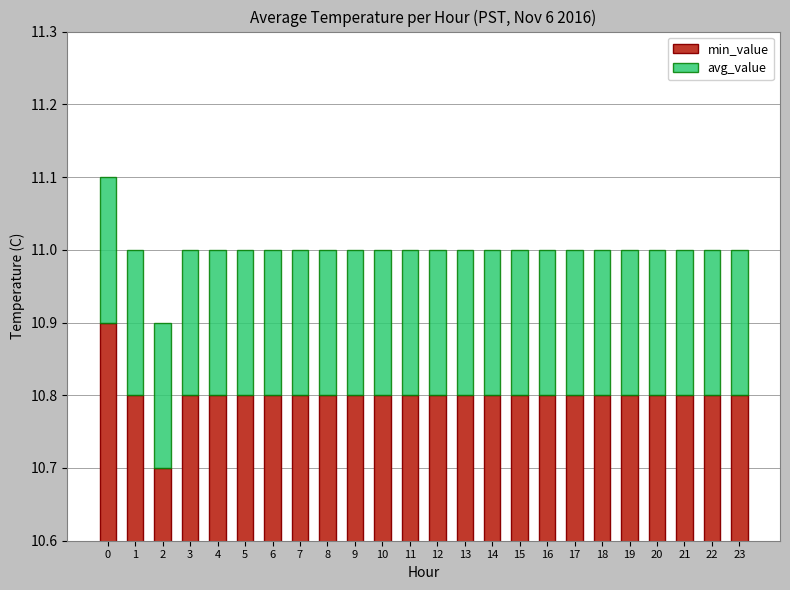

At how many categories does at least one series exceed 3?

24